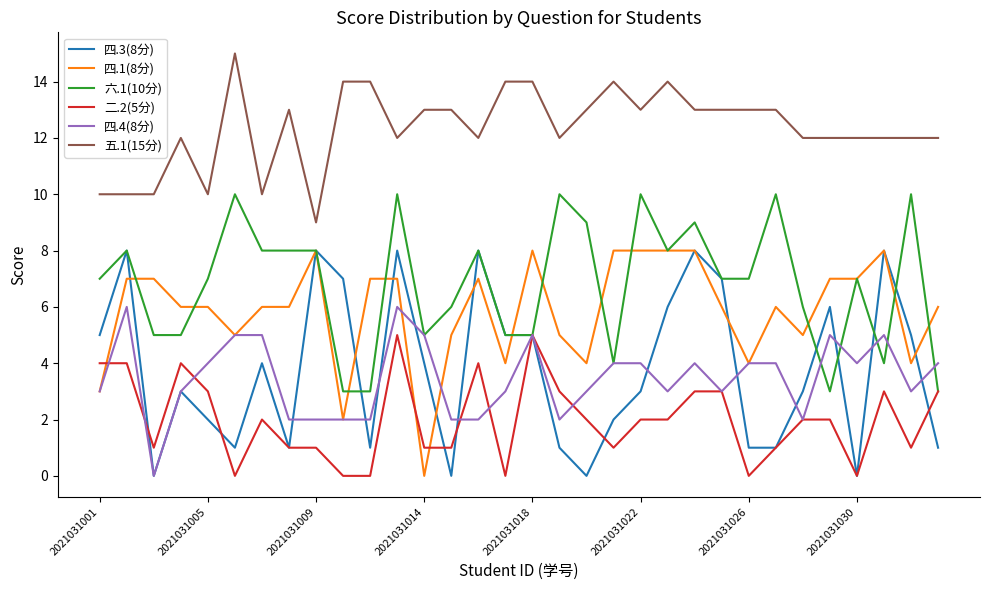

Which series has the largest total across all categories?

五.1(15分)